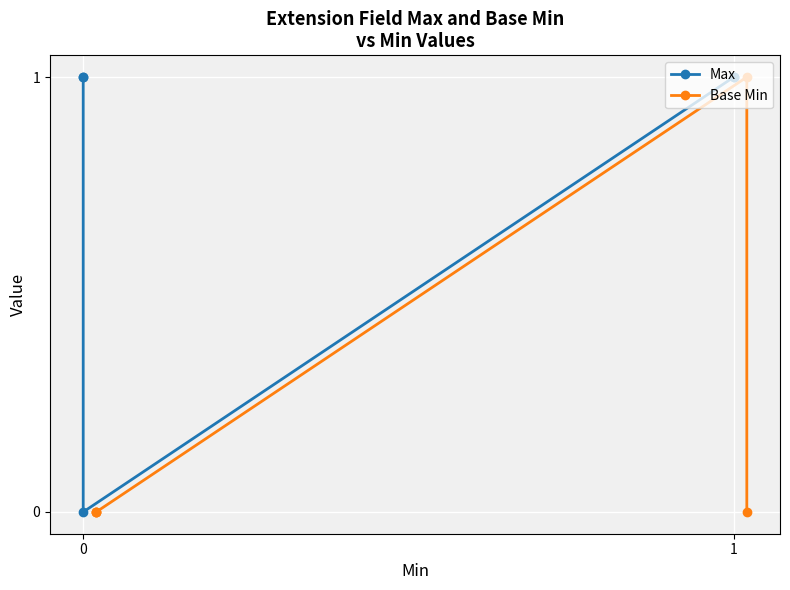

True or false: Max has a value of 0 at 2.

False